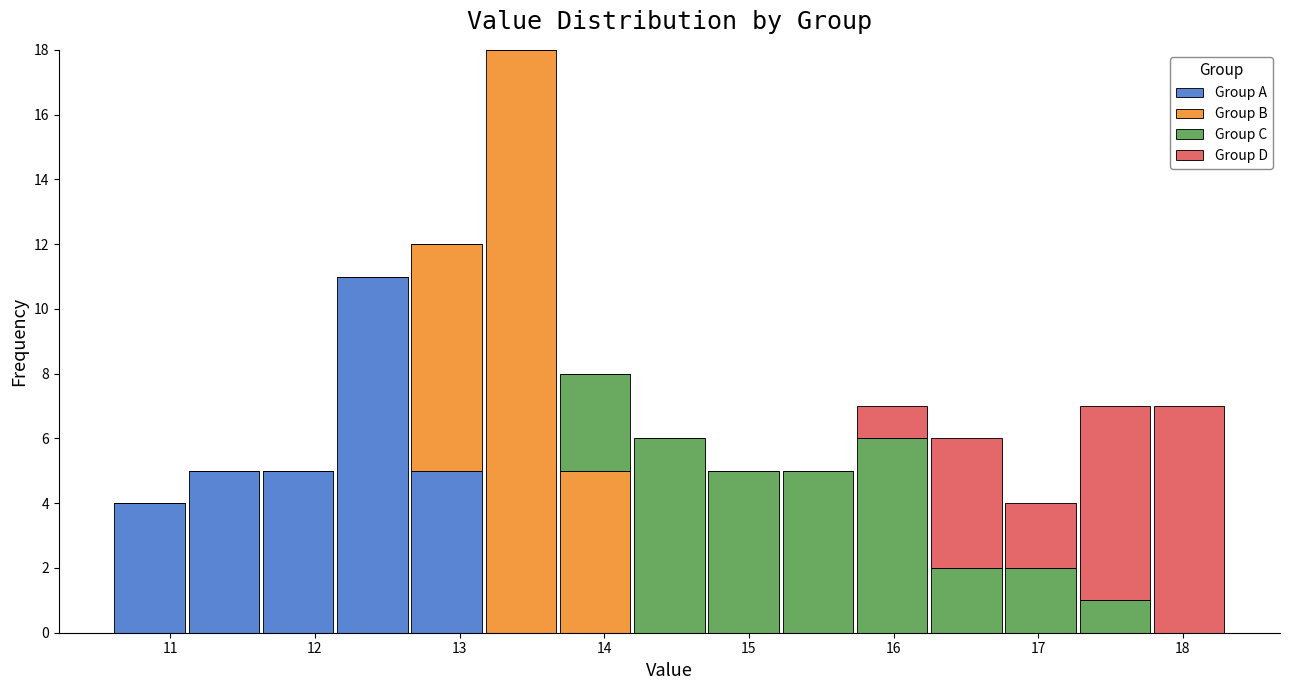

What is the total height of the stacked bar covering 14.7 to 15.2 on the x-axis? Neither the bar edges nor the heights are printed on the chart, so give them approximately, as read against the axes.

5